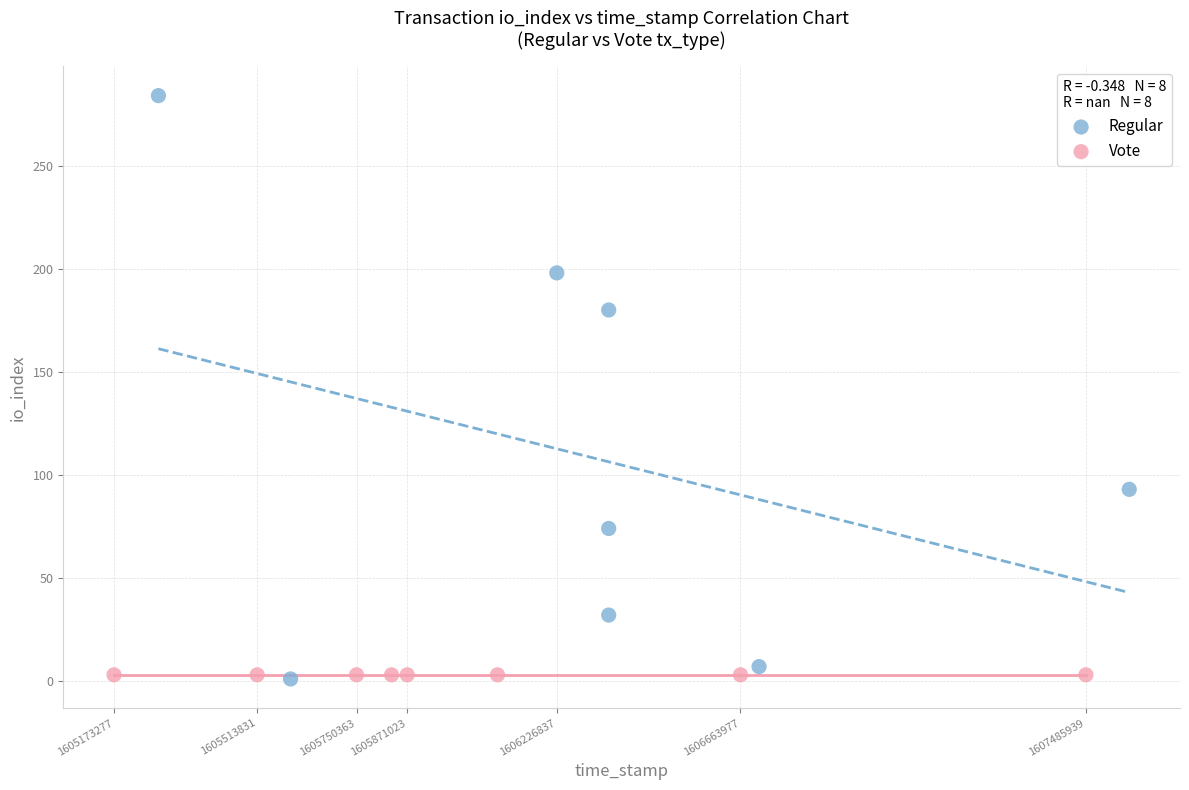

What are all the series names shown in the legend?

Regular, Vote